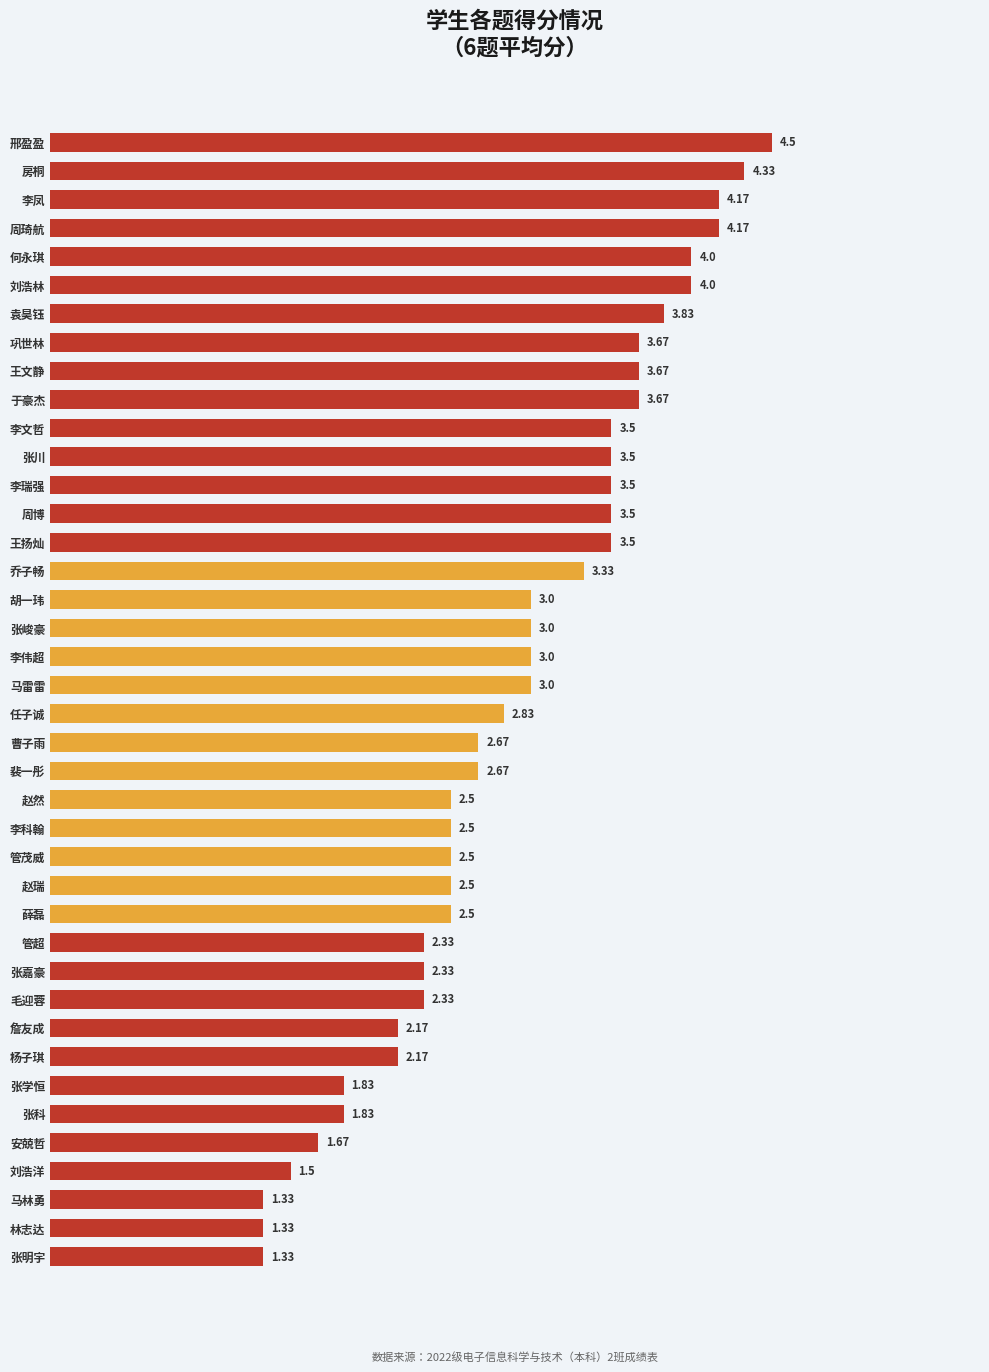

Between 张峻豪 and 曹子雨, which is larger?

张峻豪